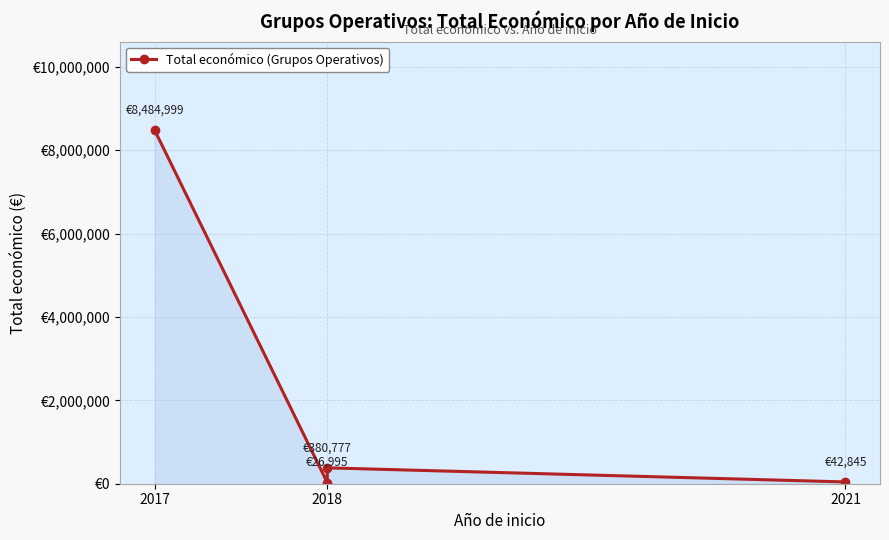

What is the approximate value at 2017?

8484999